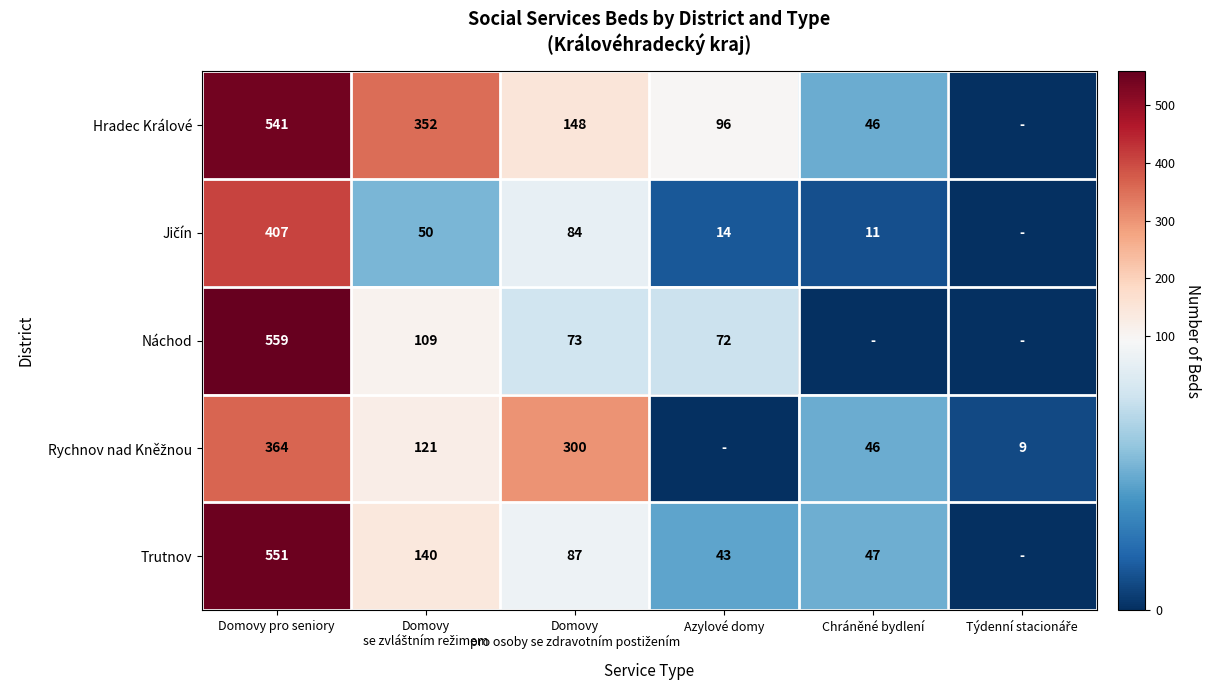

True or false: Hradec Králové has a value of 62 at Chráněné bydlení.

False